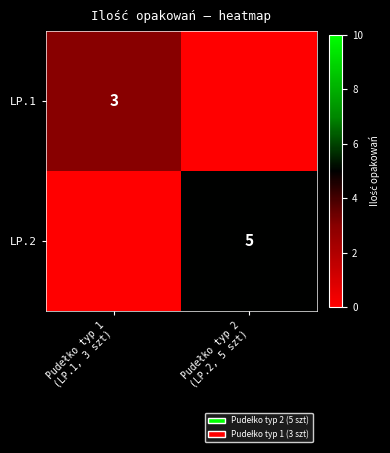

Between Pudełko typ 1 (LP.1, 3 szt) and Pudełko typ 2 (LP.2, 5 szt), which series saw the biggest shift?

LP.2